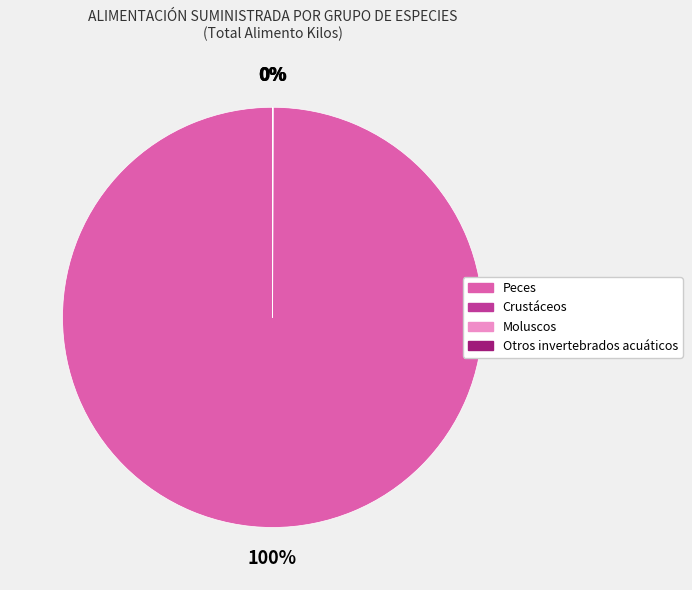

Which slice represents more than half of the pie?

Peces